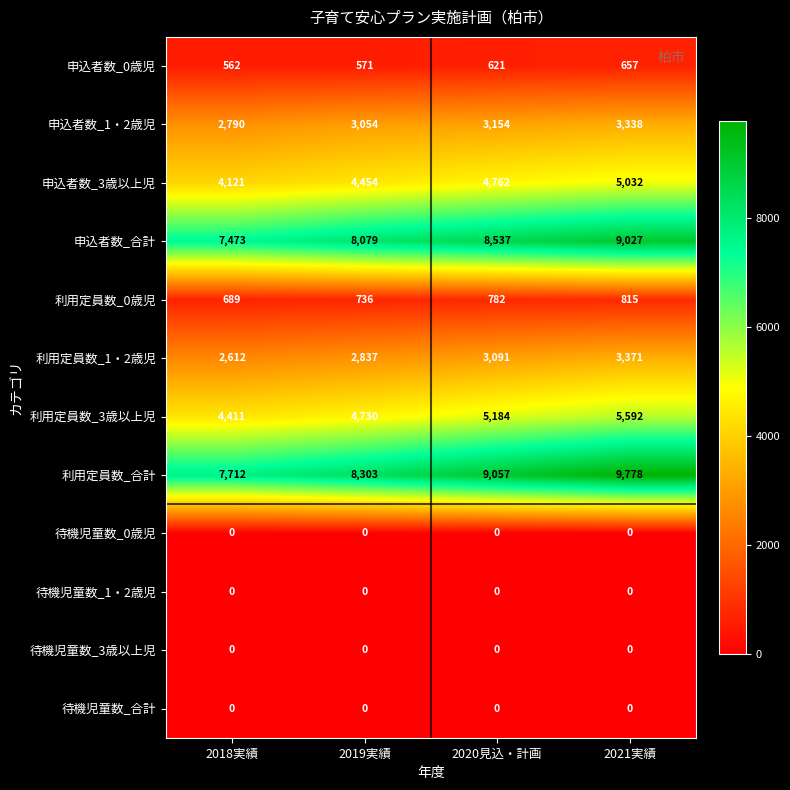

At which category is the sum across all series the highest?

2021実績